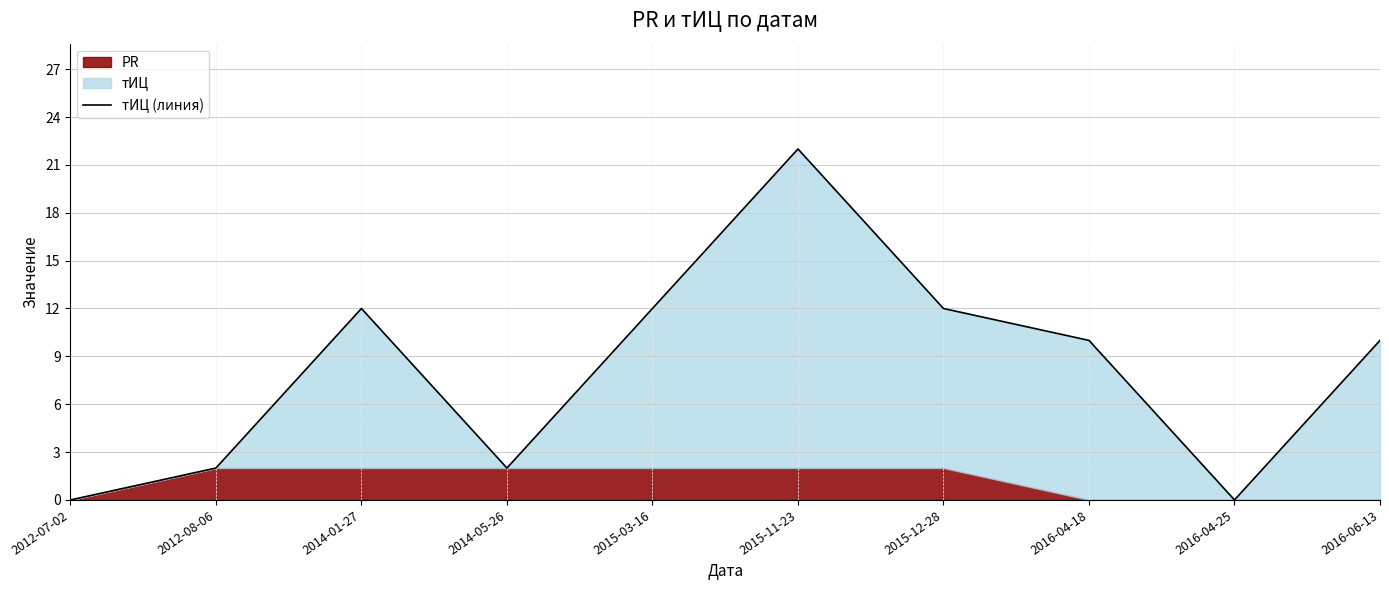

Where is the first local maximum?

2014-01-27